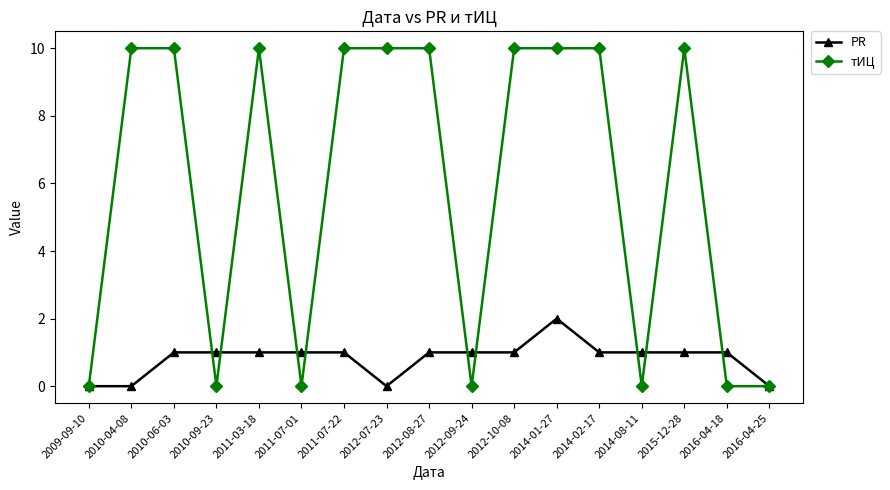

At which category is the sum across all series the highest?

2014-01-27